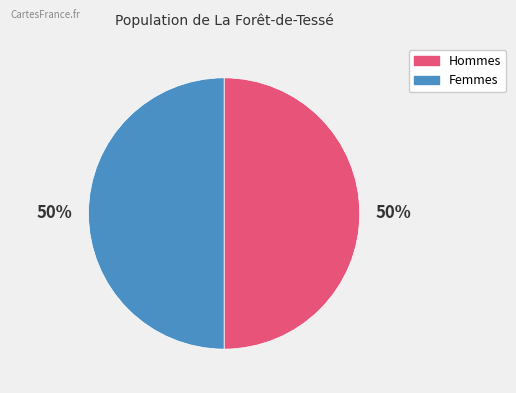

Is there any slice that represents more than half of the pie?

No